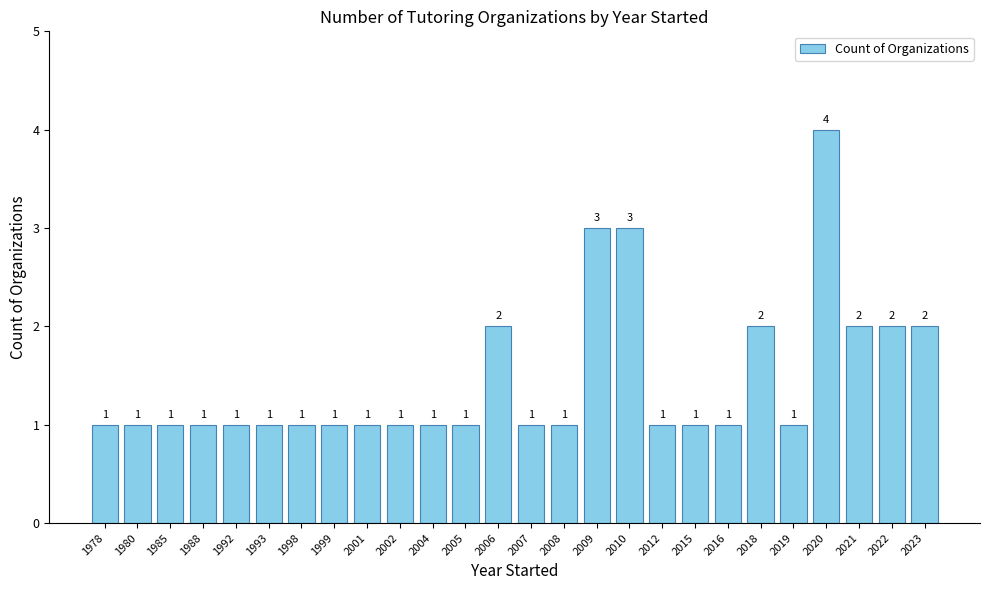

Are the bars grouped side by side (vs. stacked)?

No